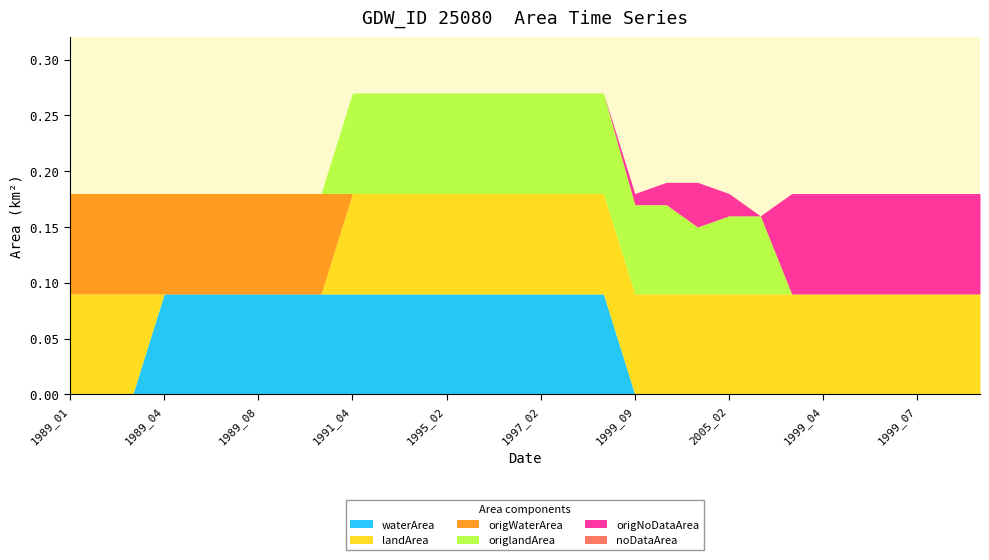

What is the difference between the maximum and minimum values in the landArea series?

0.1